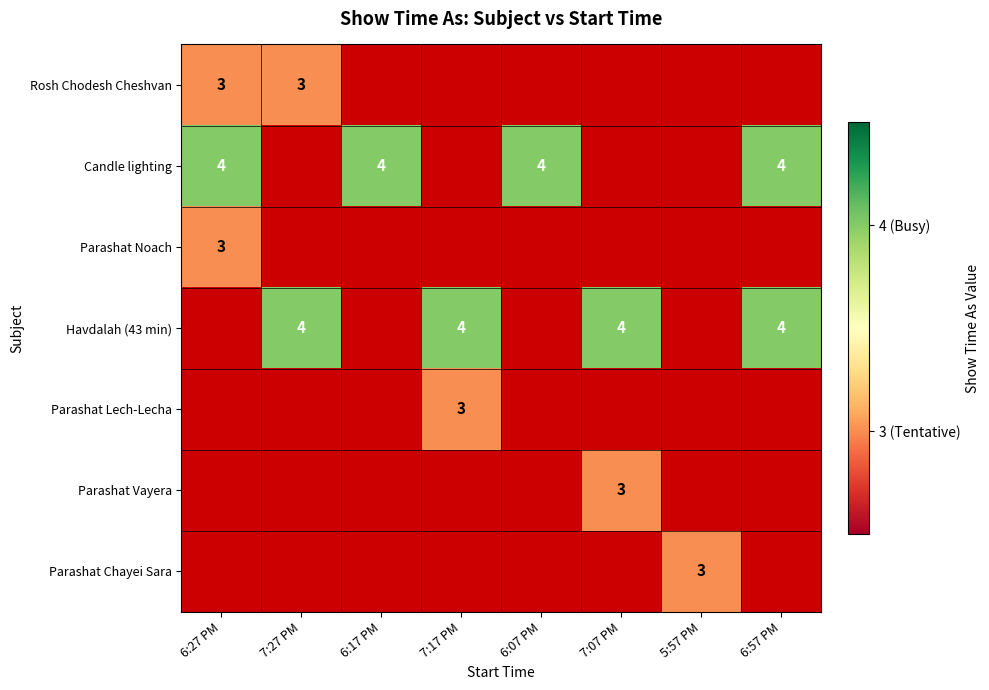

Is it true that Parashat Chayei Sara equals 1 at 5:57 PM?

False